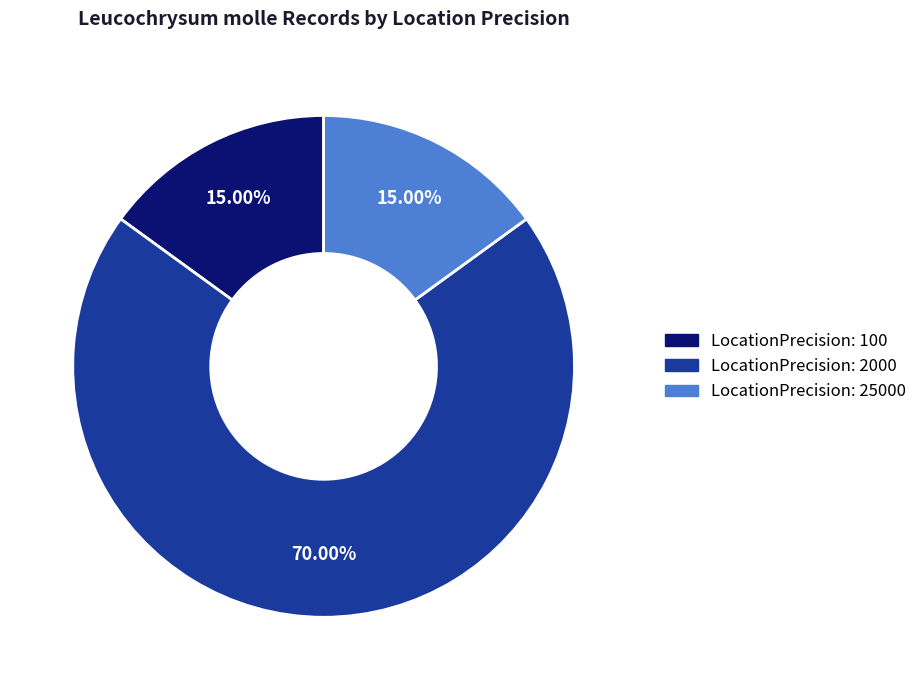

Is there a majority slice in this chart?

Yes